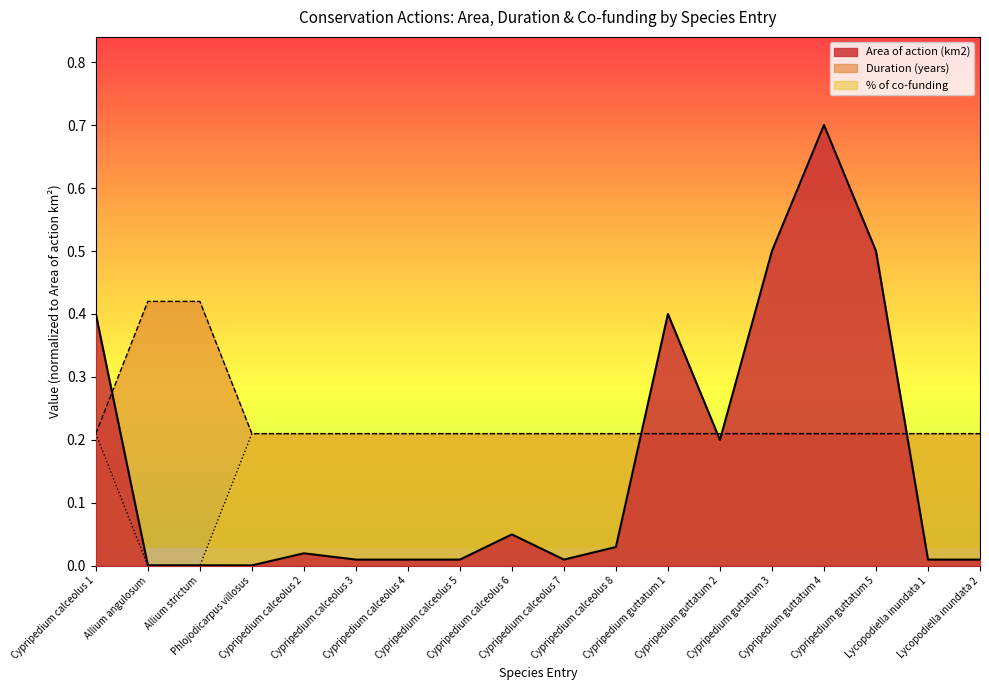

True or false: % of co-funding and Duration (years) intersect in this chart.

False